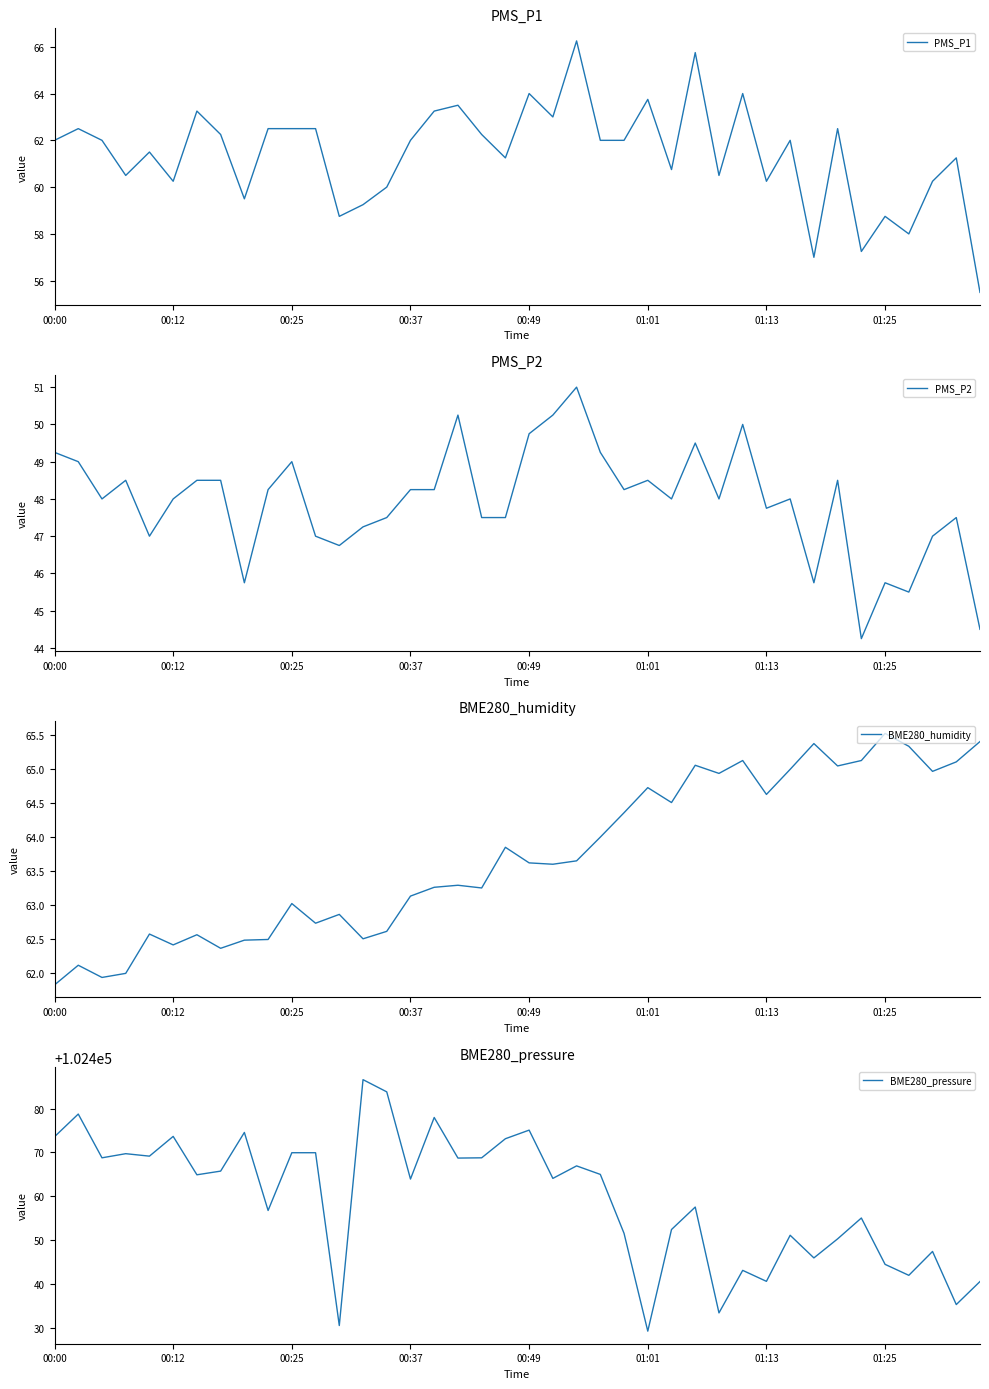

Reading right to left, list all the values displayed in this chart.

PMS_P1: 55.5	61.2	60.2	58.0	58.8	57.2	62.5	57.0	62.0	60.2	64.0	60.5	65.8	60.8	63.8	62.0	62.0	66.2	63.0	64.0	61.2	62.2	63.5	63.2	62.0	60.0	59.2	58.8	62.5	62.5	62.5	59.5	62.2	63.2	60.2	61.5	60.5	62.0	62.5	62.0
PMS_P2: 44.5	47.5	47.0	45.5	45.8	44.2	48.5	45.8	48.0	47.8	50.0	48.0	49.5	48.0	48.5	48.2	49.2	51.0	50.2	49.8	47.5	47.5	50.2	48.2	48.2	47.5	47.2	46.8	47.0	49.0	48.2	45.8	48.5	48.5	48.0	47.0	48.5	48.0	49.0	49.2
BME280_humidity: 65.4	65.1	65.0	65.3	65.5	65.1	65.0	65.4	65.0	64.6	65.1	64.9	65.1	64.5	64.7	64.4	64.0	63.6	63.6	63.6	63.9	63.2	63.3	63.3	63.1	62.6	62.5	62.9	62.7	63.0	62.5	62.5	62.4	62.6	62.4	62.6	62.0	61.9	62.1	61.8
BME280_pressure: 102440.6	102435.3	102447.4	102442.0	102444.5	102455.1	102450.3	102446.0	102451.1	102440.6	102443.1	102433.4	102457.6	102452.4	102429.3	102451.6	102465.0	102466.9	102464.1	102475.1	102473.1	102468.8	102468.7	102478.0	102463.9	102483.8	102486.6	102430.6	102469.9	102469.9	102456.8	102474.6	102465.8	102464.9	102473.7	102469.2	102469.7	102468.8	102478.8	102473.6